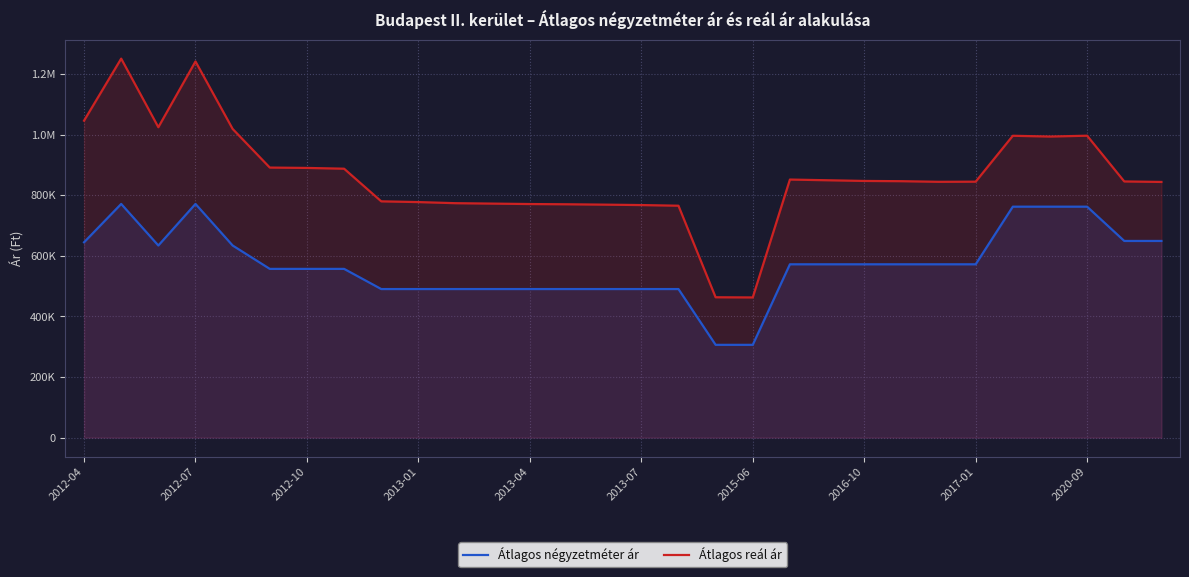

What is the total value across all series at 25?

1757773